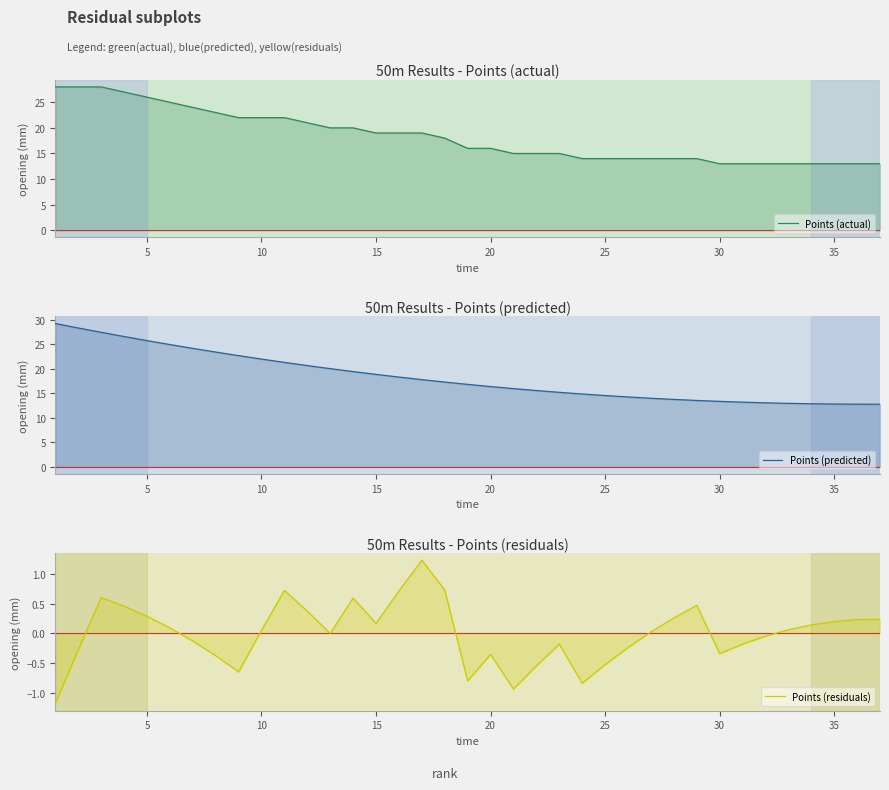

True or false: Points (predicted) has a value of 17.6 at 0.

False